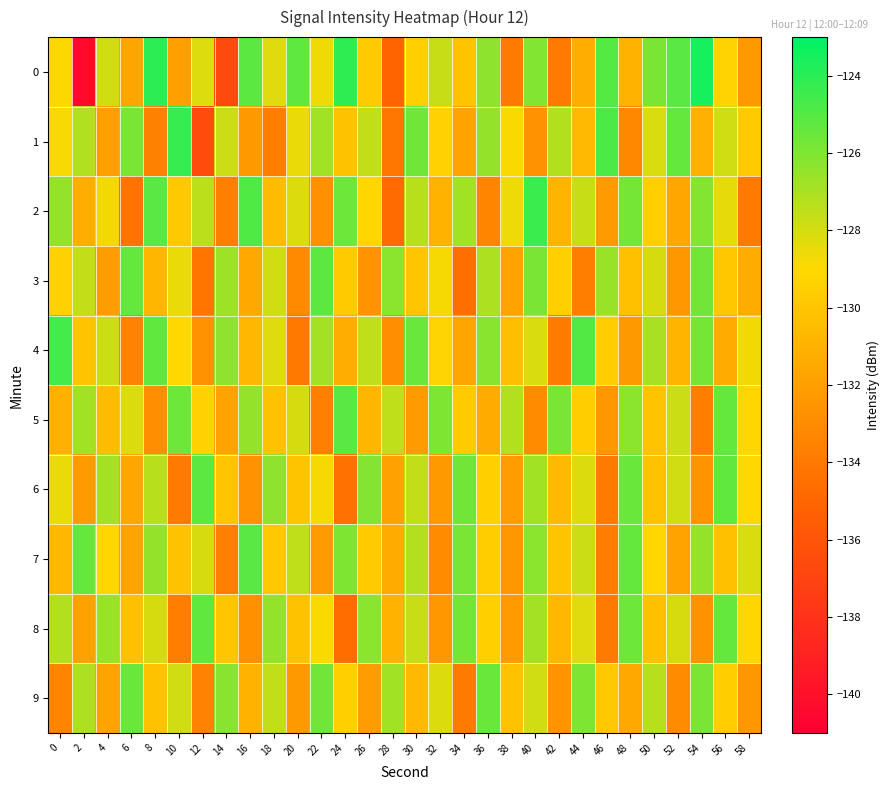

Count the number of categories in the chart.

30